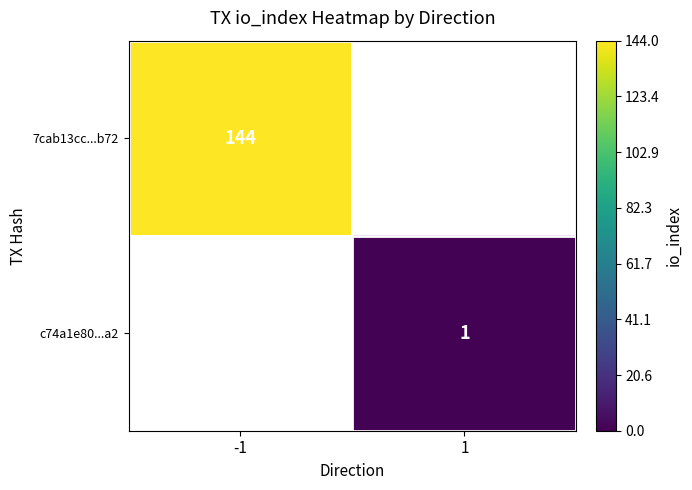

Is it true that c74a1e80...a2 equals 0.3 at 1?

False